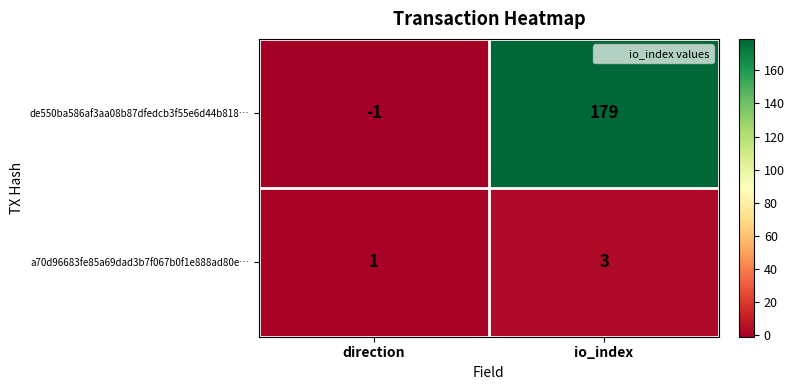

Which series has the largest range (max minus min)?

de550ba586af3aa08b87dfedcb3f55e6d44b818…